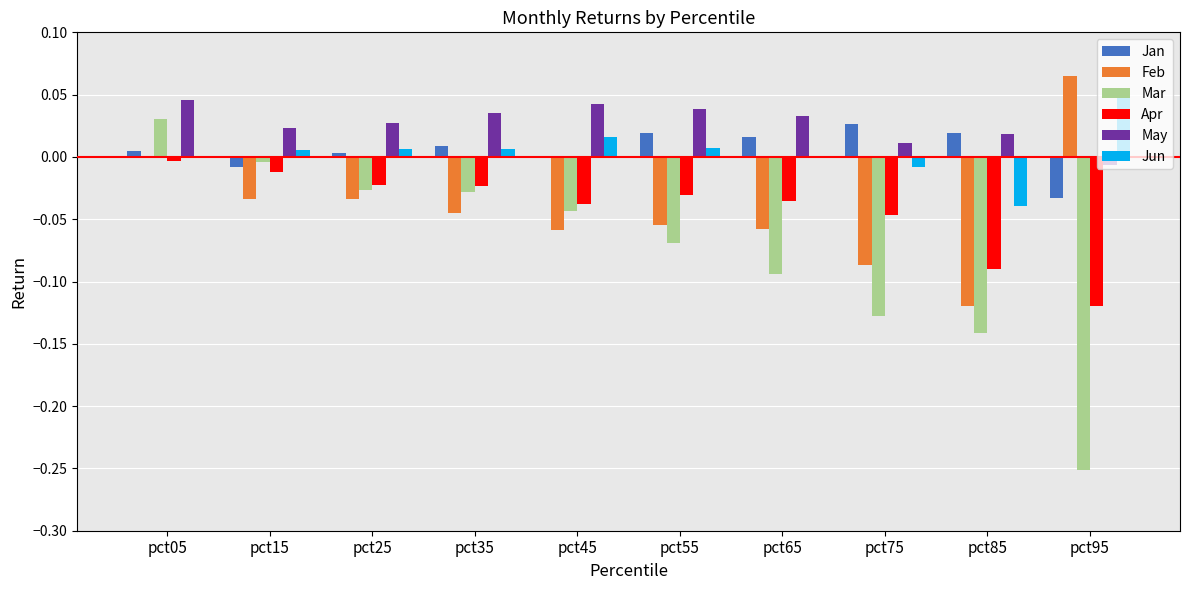

How many groups of bars are there?

10